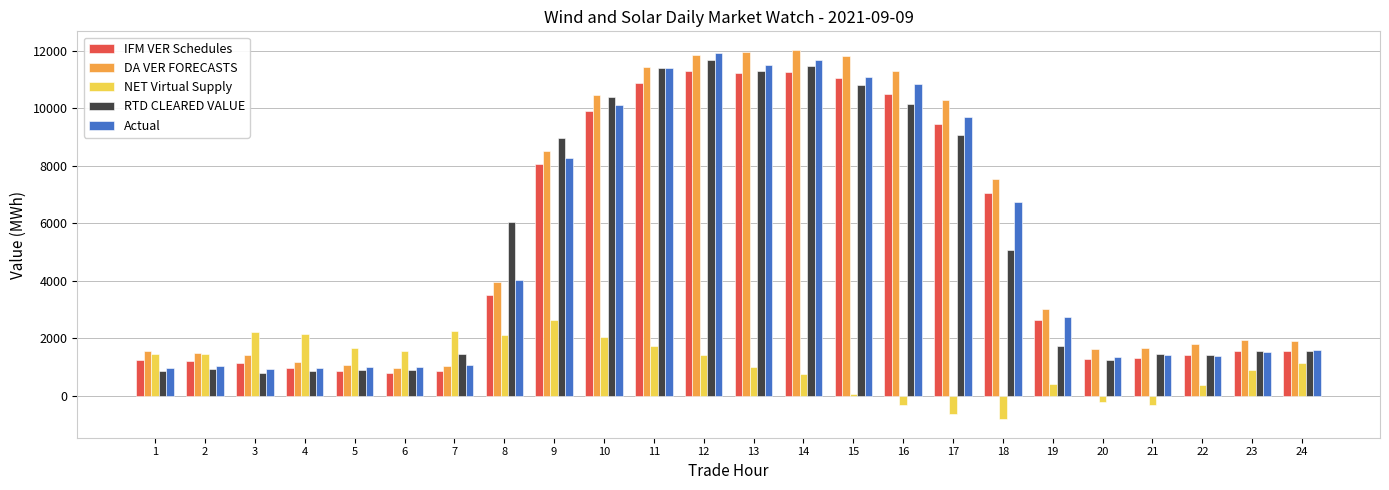

What is the total value across all series at 18?

25559.4